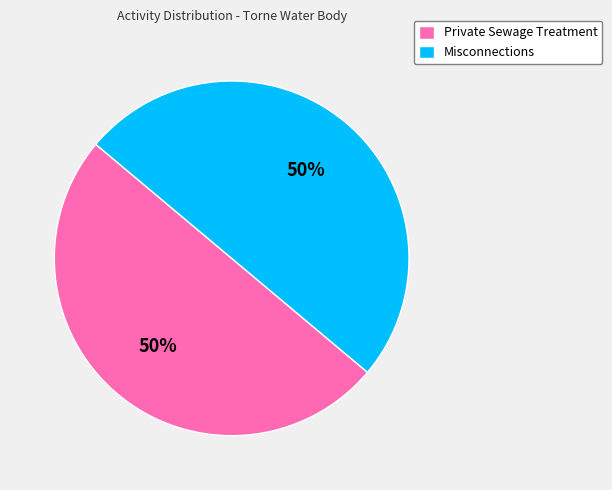

Do Private Sewage Treatment and Misconnections together represent more than half of the pie?

Yes